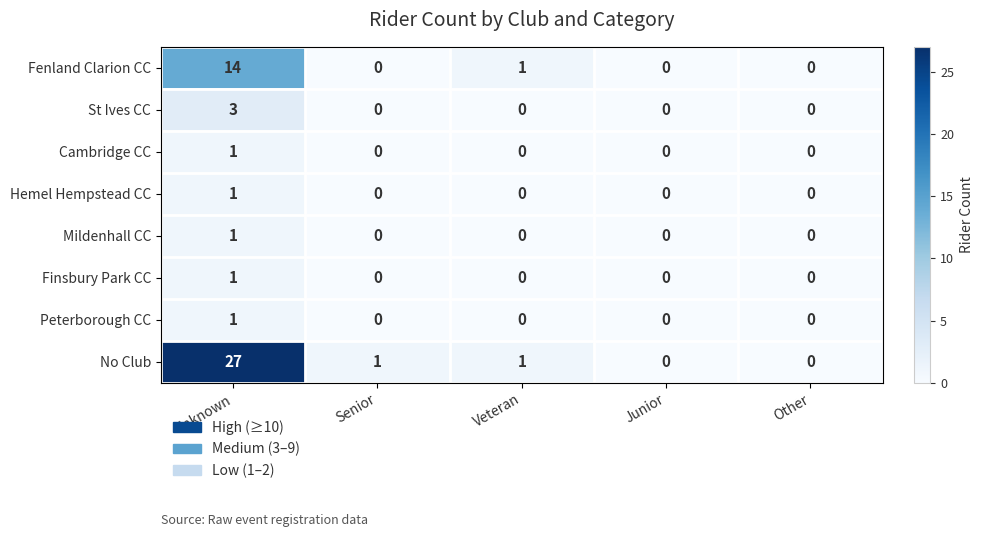

What is the spread (max minus min) of values at Unknown?

26